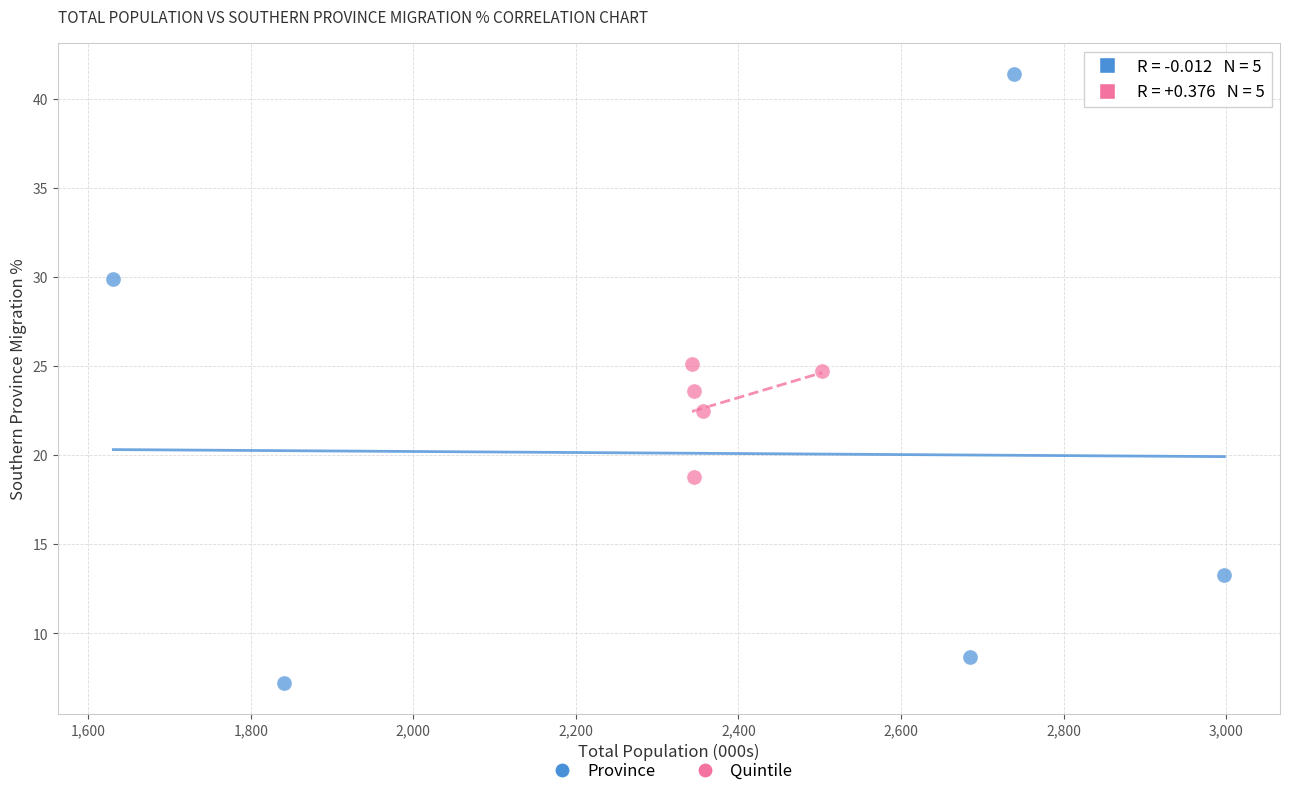

Which series contains the highest Y value?

Province